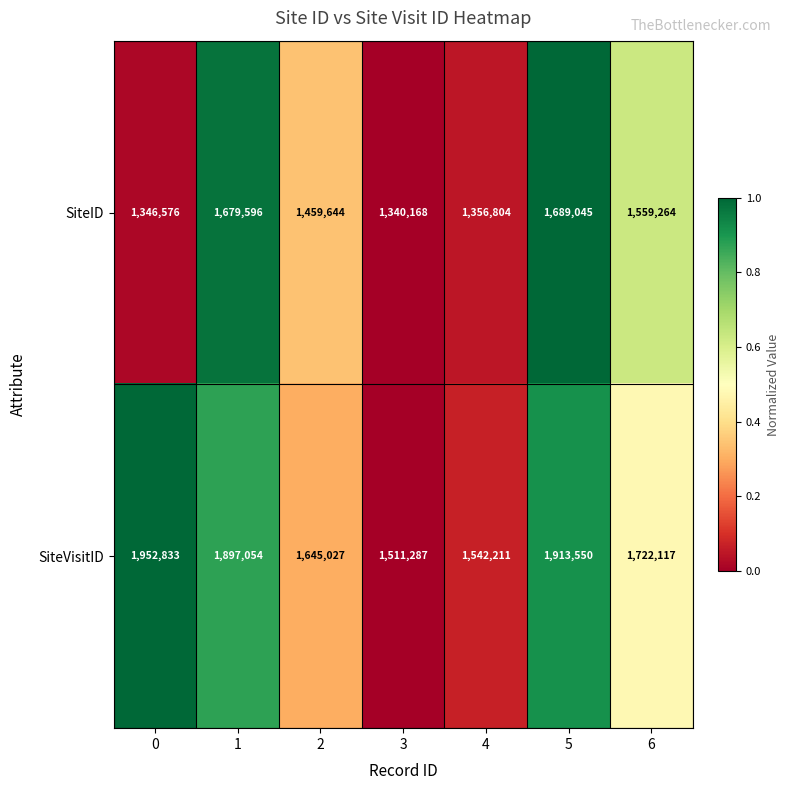

What is the average value of the SiteVisitID series?

1740583